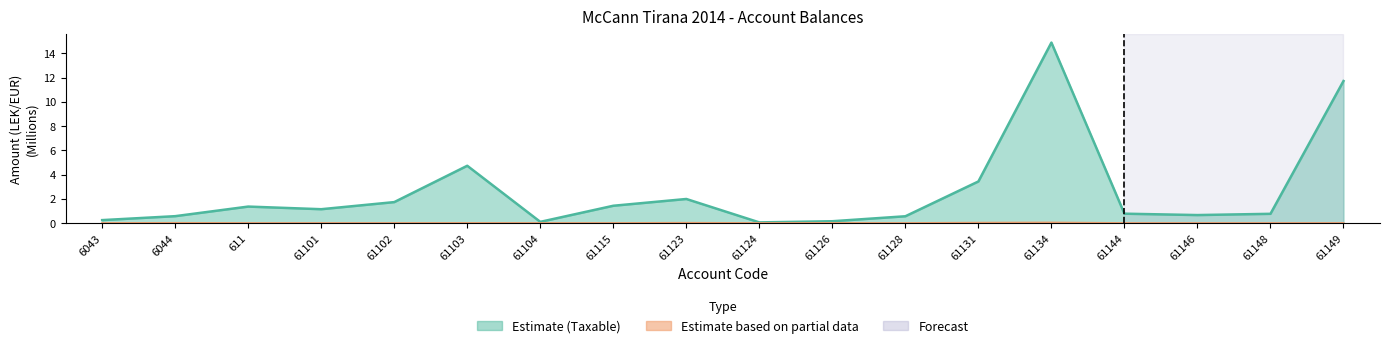

True or false: Taxable has more than 2 interior local peaks.

True